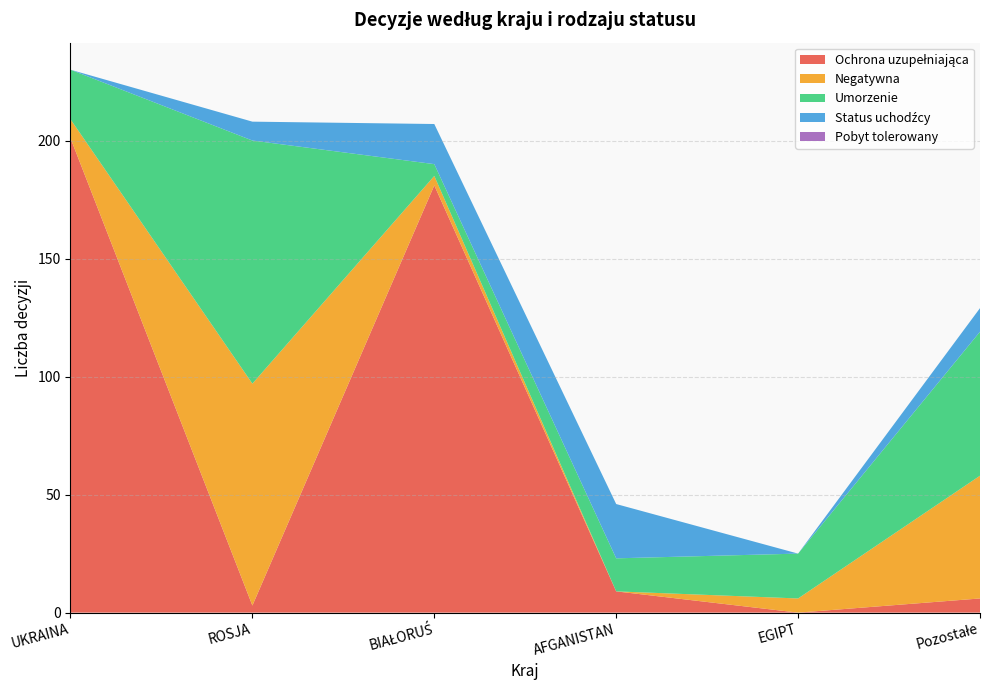

Reading left to right, list all the values displayed in this chart.

Ochrona uzupełniająca: UKRAINA=201	ROSJA=3	BIAŁORUŚ=181	AFGANISTAN=9	EGIPT=0	Pozostałe=6
Negatywna: UKRAINA=8	ROSJA=94	BIAŁORUŚ=4	AFGANISTAN=0	EGIPT=6	Pozostałe=52
Umorzenie: UKRAINA=21	ROSJA=103	BIAŁORUŚ=5	AFGANISTAN=14	EGIPT=19	Pozostałe=61
Status uchodźcy: UKRAINA=0	ROSJA=8	BIAŁORUŚ=17	AFGANISTAN=23	EGIPT=0	Pozostałe=10
Pobyt tolerowany: UKRAINA=0	ROSJA=0	BIAŁORUŚ=0	AFGANISTAN=0	EGIPT=0	Pozostałe=0